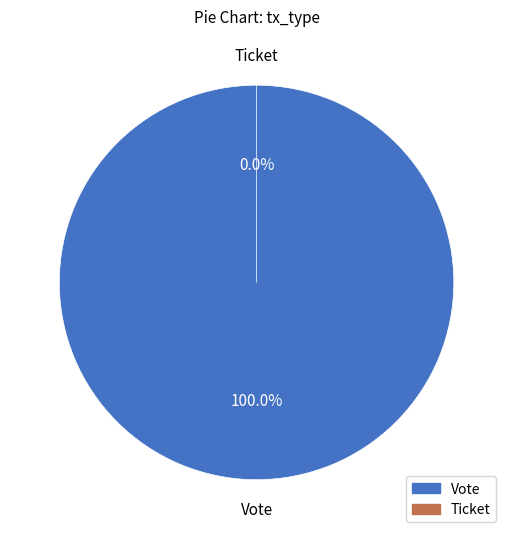

Count the number of slices in the pie.

2